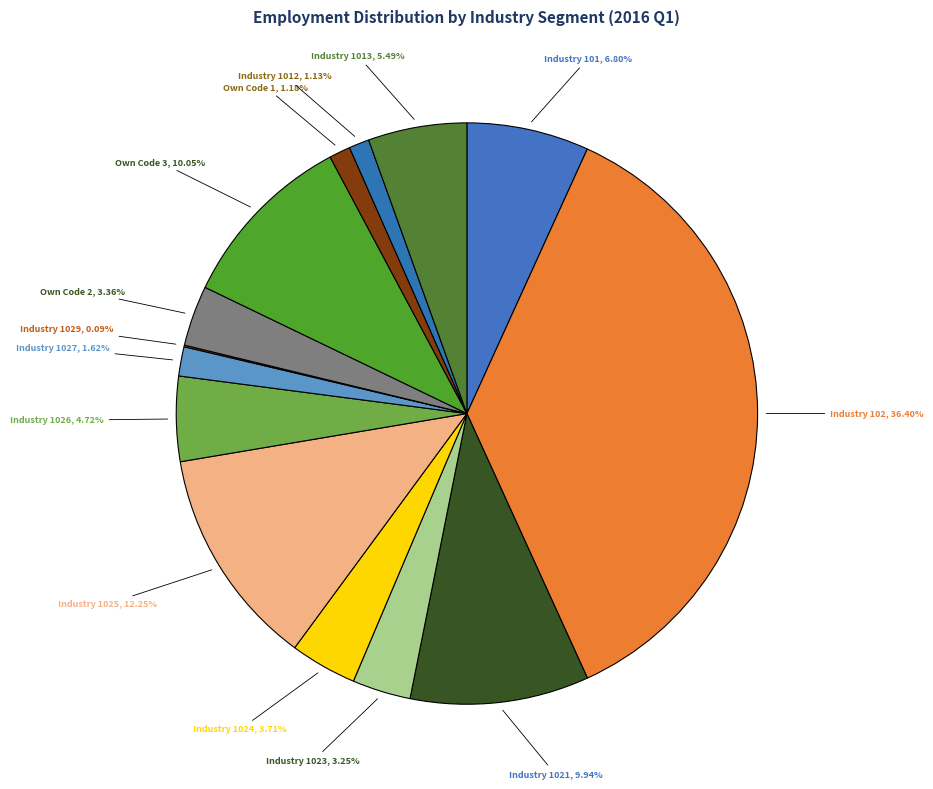

Is there a majority slice in this chart?

No